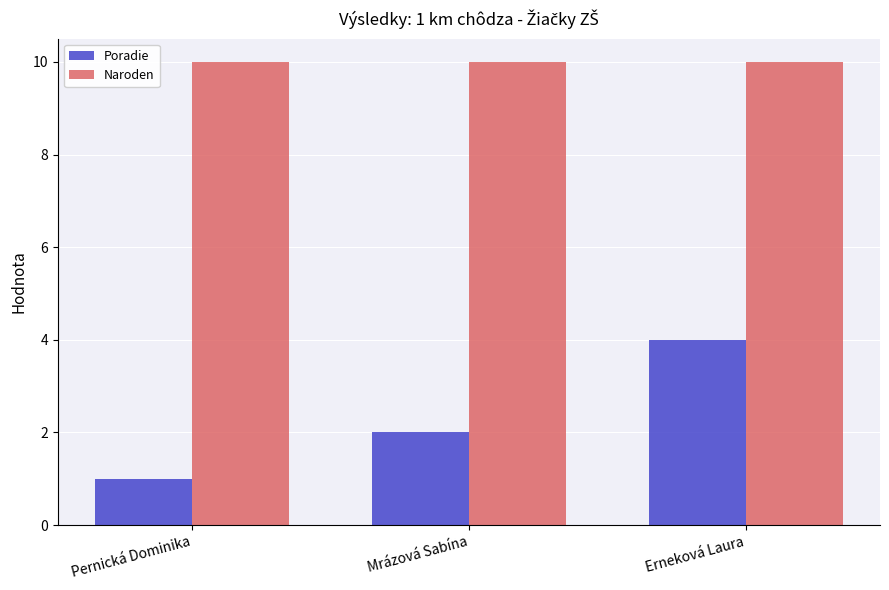

What is the difference between the highest and lowest values at Pernická Dominika?

9